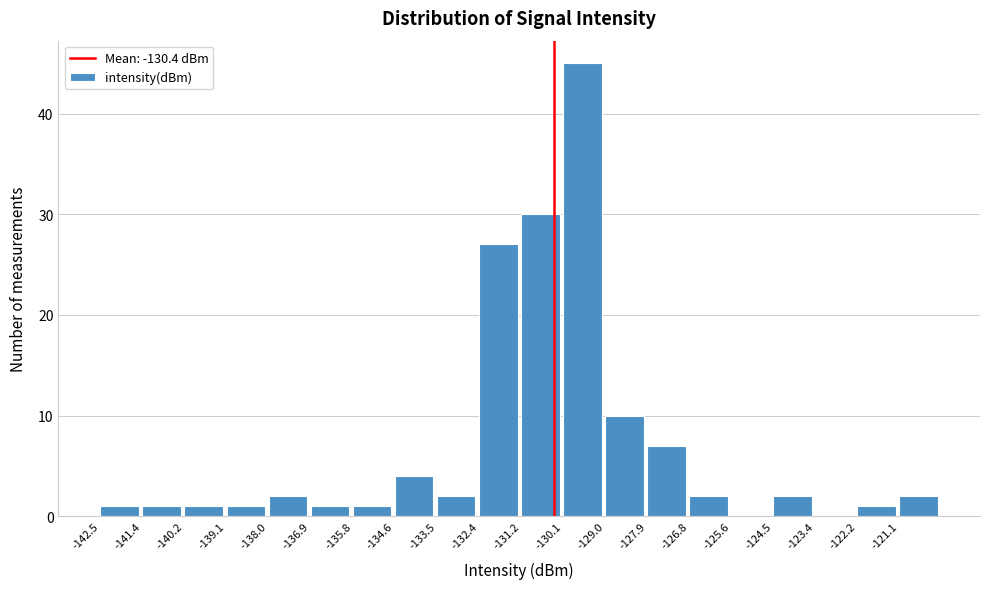

Reading left to right, transcribe this chart: for each bar, give the range it covers on the x-axis and its height. Neither the bar edges nor the heights are printed on the chart, so give them approximately, as read against the axes.

-142.4 to -141.4: 1
-141.4 to -140.2: 1
-140.2 to -139.2: 1
-139.2 to -138.0: 1
-138.0 to -136.8: 2
-136.8 to -135.8: 1
-135.8 to -134.6: 1
-134.6 to -133.4: 4
-133.4 to -132.4: 2
-132.4 to -131.2: 27
-131.2 to -130.2: 30
-130.2 to -129.0: 45
-129.0 to -127.8: 10
-127.8 to -126.8: 7
-126.8 to -125.6: 2
-125.6 to -124.4: 0
-124.4 to -123.4: 2
-123.4 to -122.2: 0
-122.2 to -121.2: 1
-121.2 to -120.0: 2